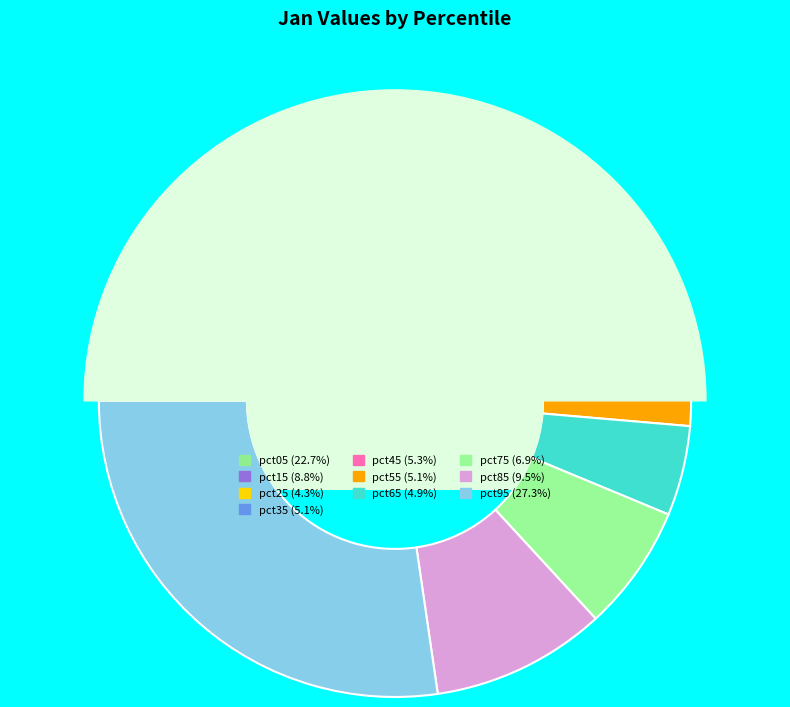

What percentage do pct65 and pct95 together represent?

32.2%